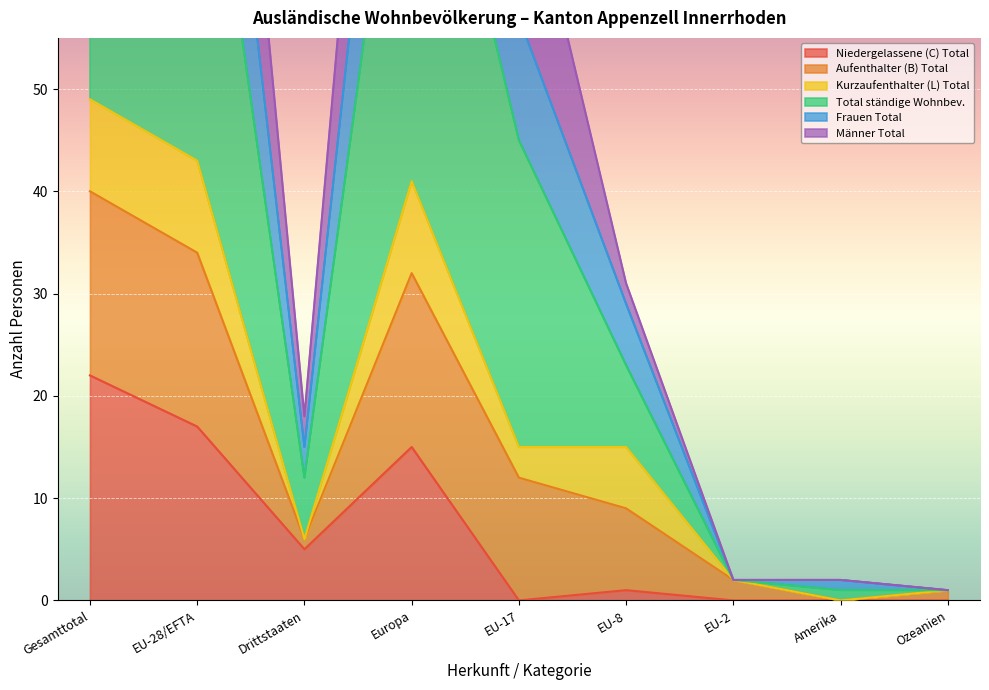

Count the number of categories in the chart.

9